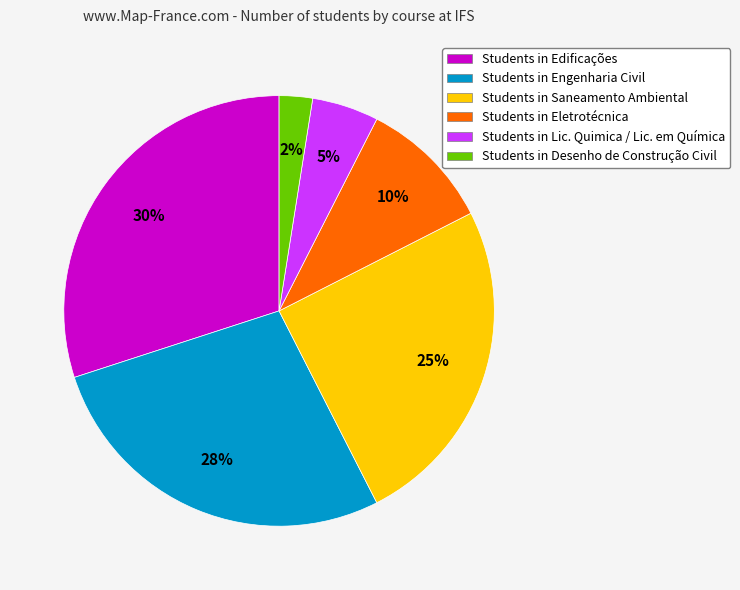

What percentage is the Students in Eletrotécnica slice, to the nearest percent?

10%